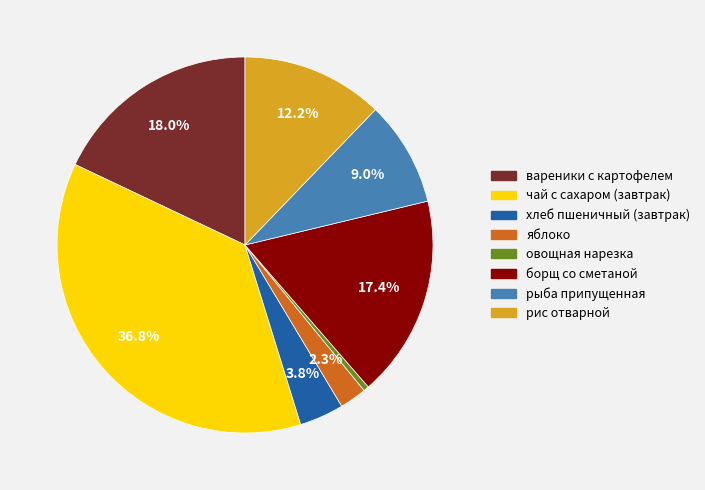

Rank the categories by value from lowest to highest.

овощная нарезка, яблоко, хлеб пшеничный (завтрак), рыба припущенная, рис отварной, борщ со сметаной, вареники с картофелем, чай с сахаром (завтрак)